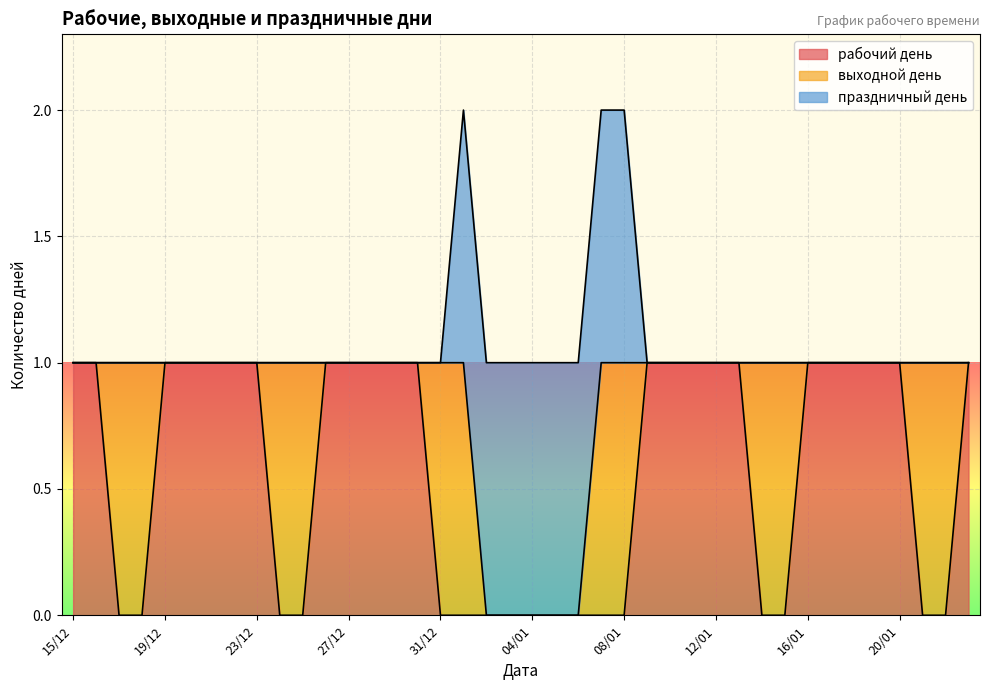

Which category has the lowest value in the рабочий день series?

17/12